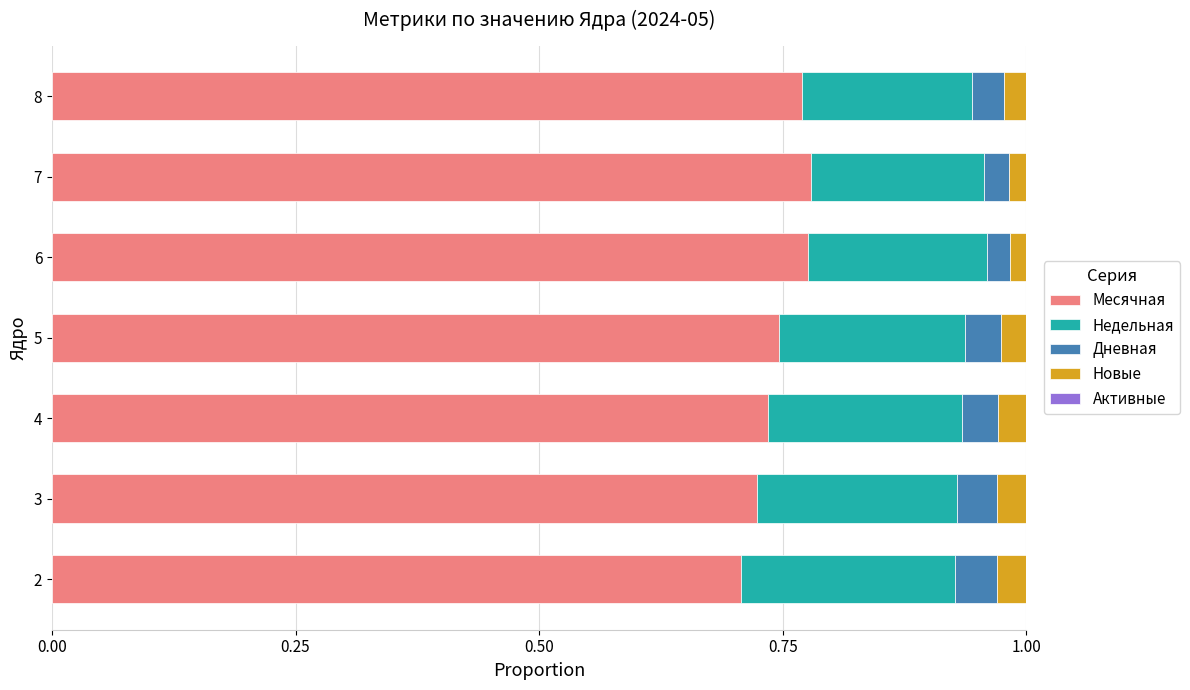

Is it true that Месячная equals 1.3 at 8?

False